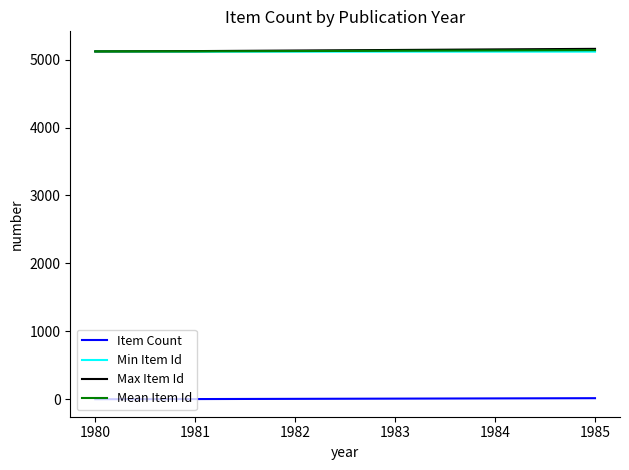

The value of Mean Item Id at 1985 is 5138.8. True or false?

True